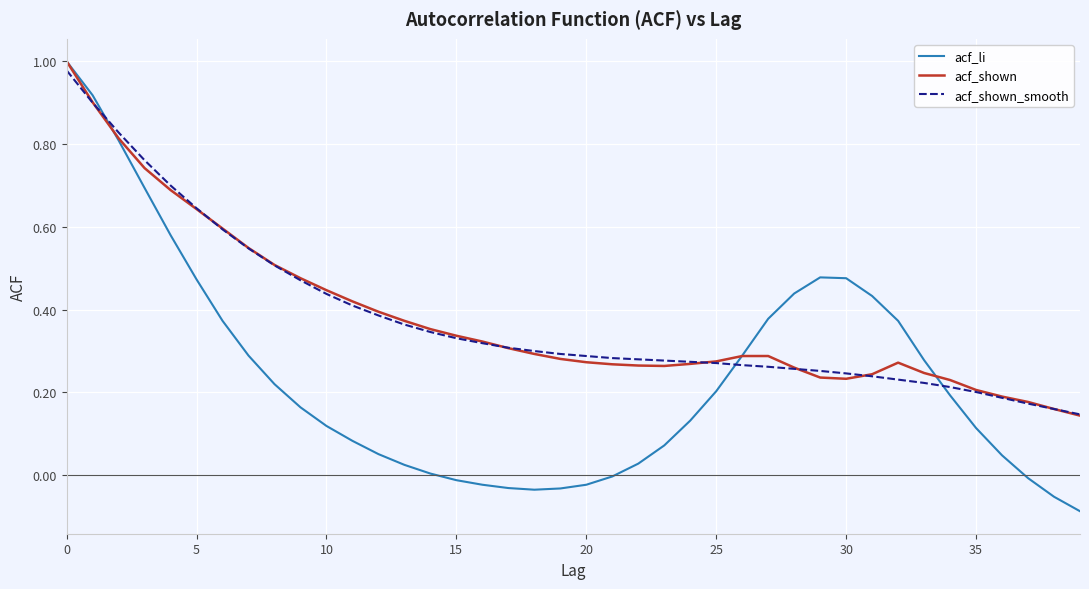

Which series has the widest spread of values?

acf_li